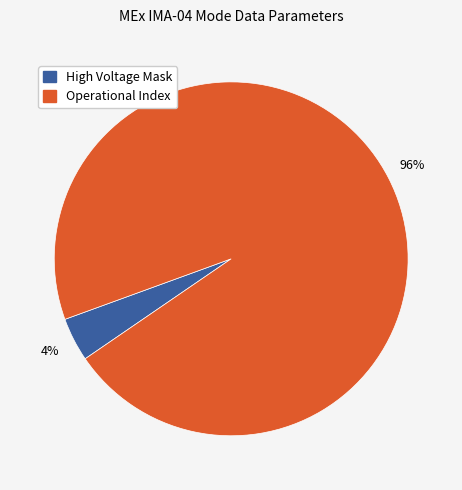

Is there a majority slice in this chart?

Yes